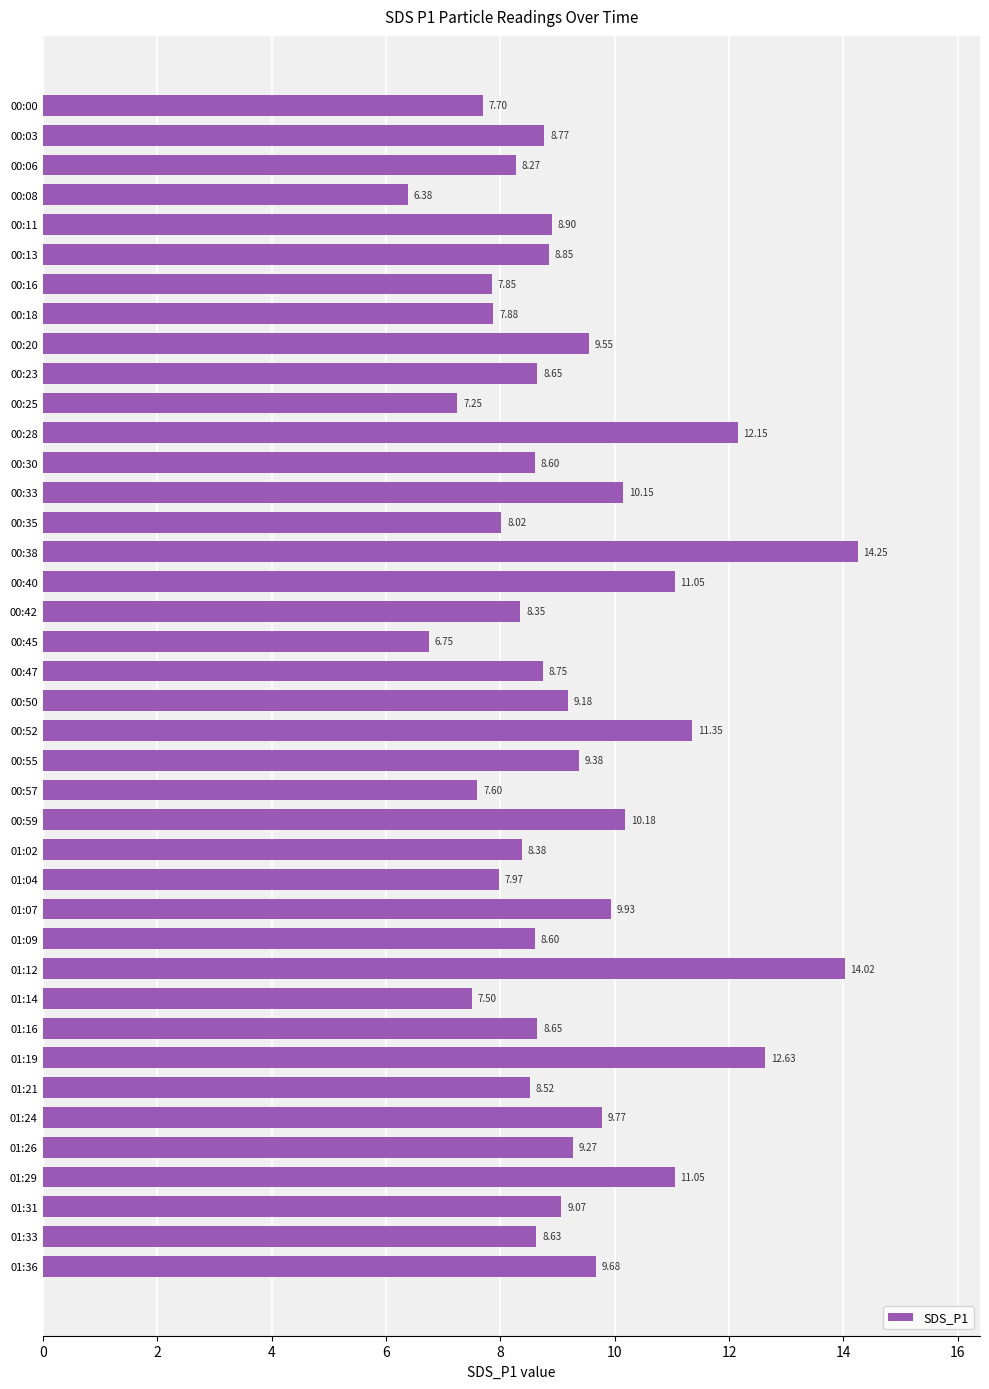

What is the change in value from 00:08 to 00:16?

+1.5